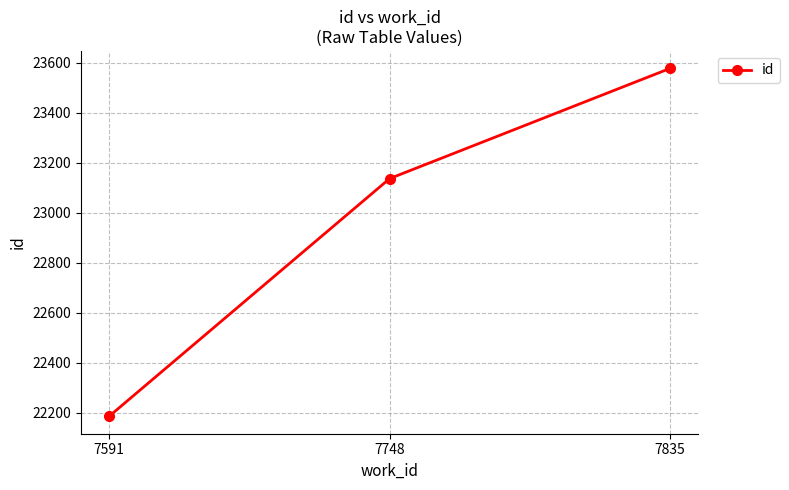

Which category has the highest value across all series?

7835